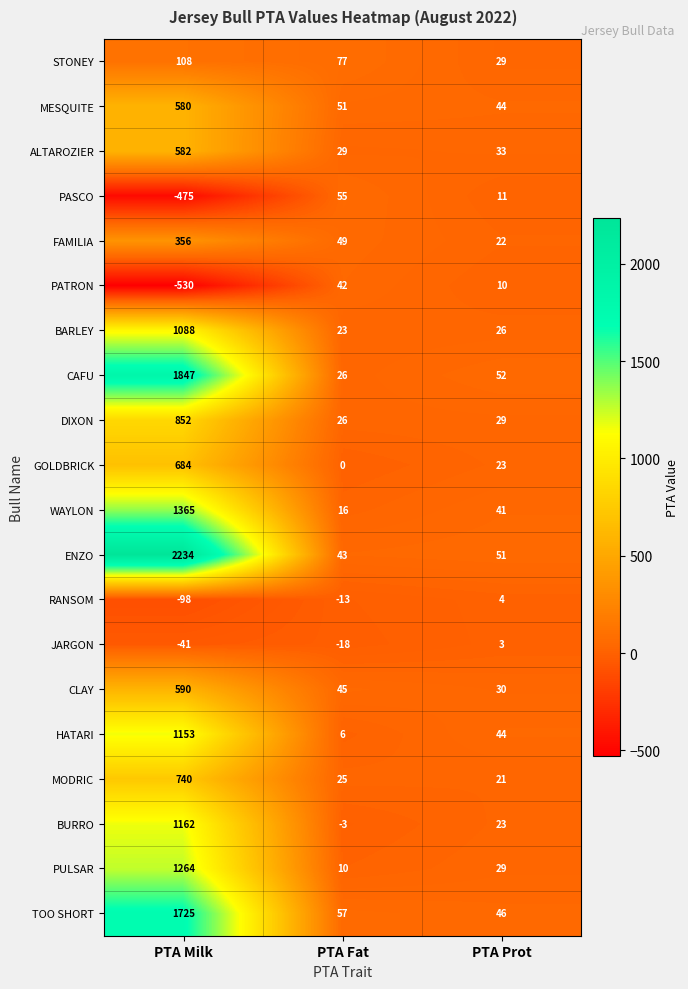

What is the difference between the second highest and minimum values in the BURRO series?

26